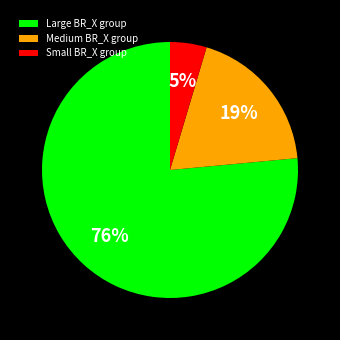

Is it true that Small BR_X group is 5% of the pie?

True